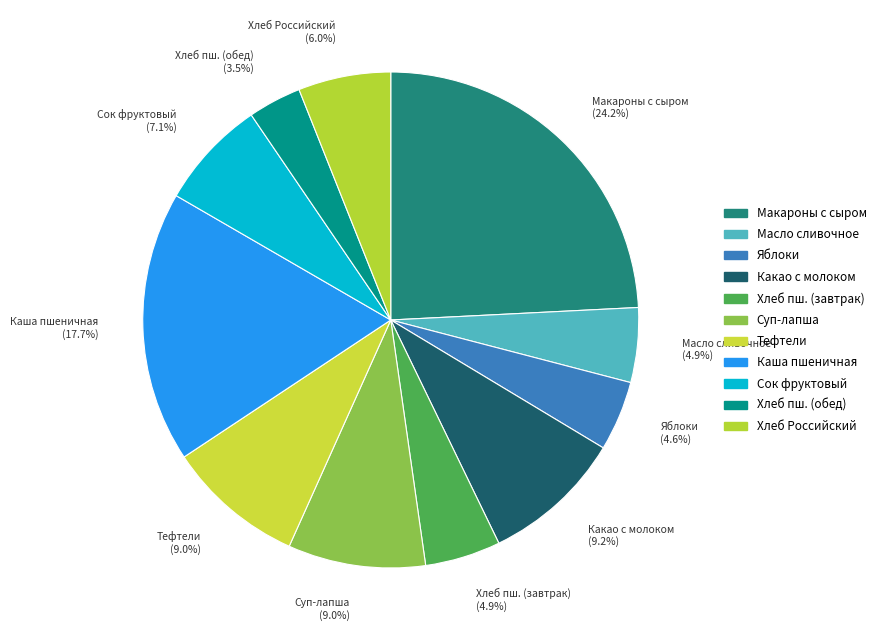

Do Макароны с сыром (24.2%) and Какао с молоком (9.2%) together represent more than half of the pie?

No